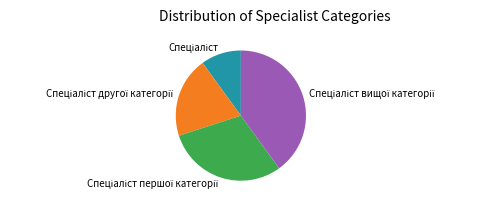

How many segments does this pie chart have?

4